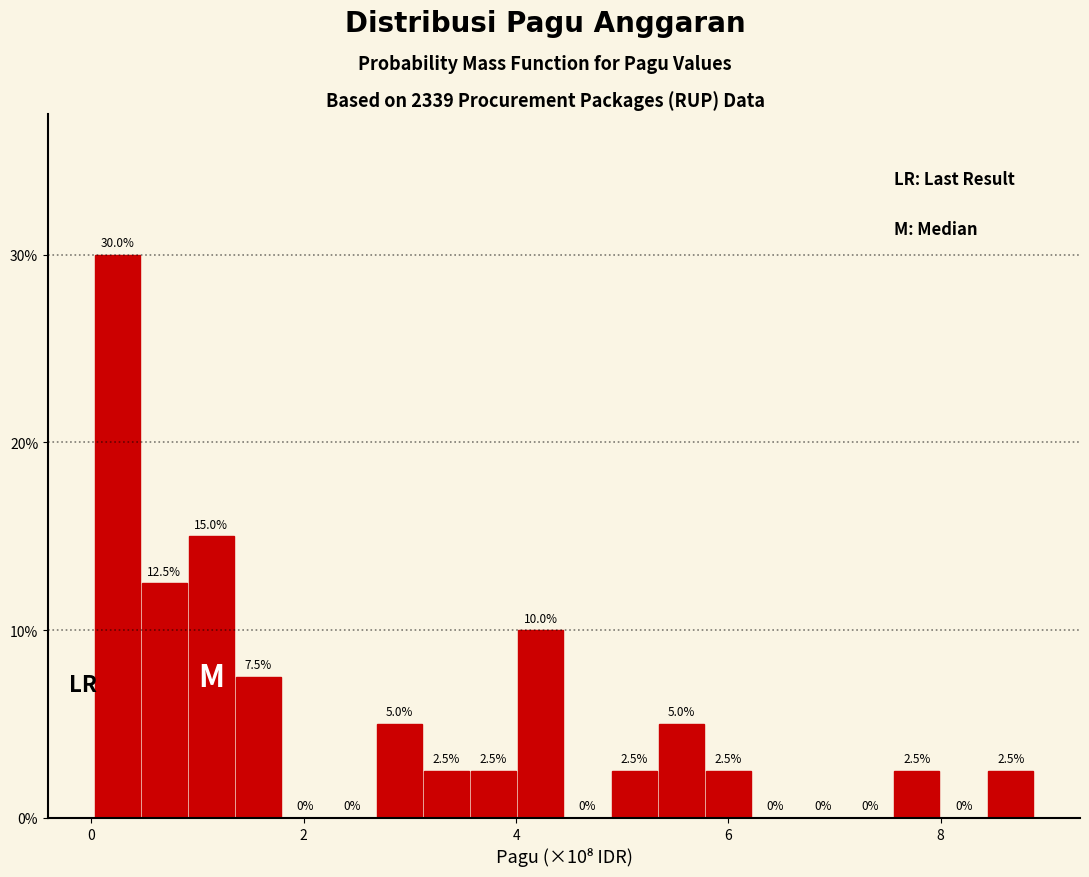

Read against the x-axis, roughly where is the centre of the tallest bar?

0.2